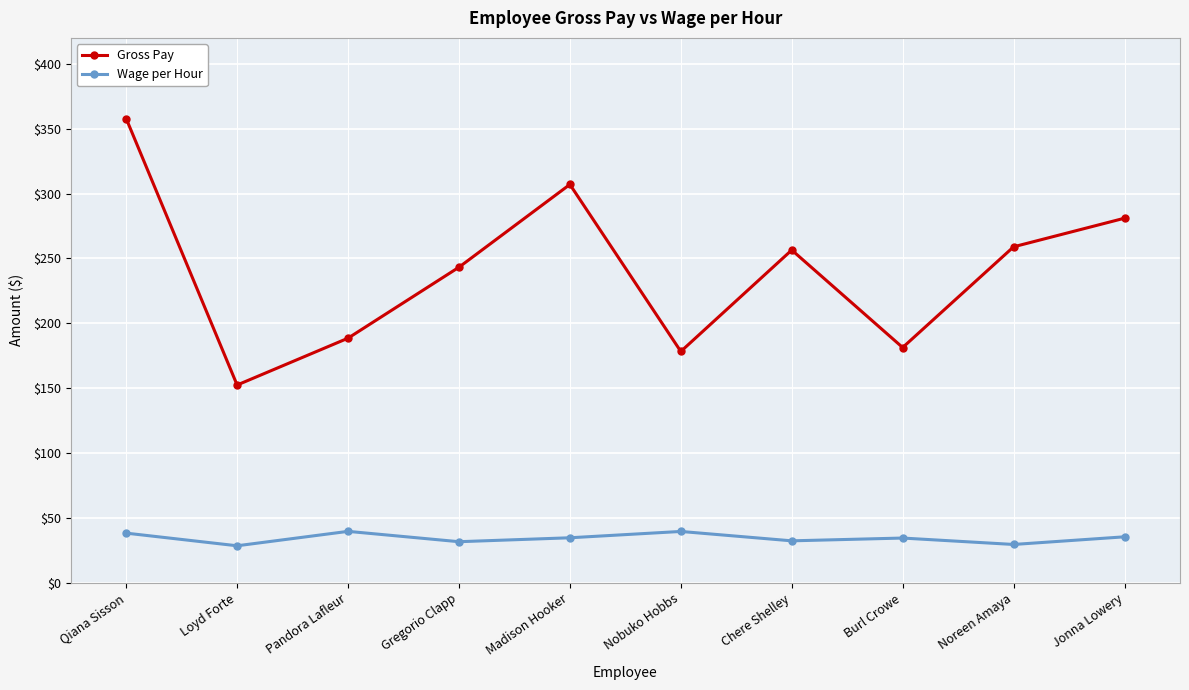

Which series has the largest range (max minus min)?

Gross Pay